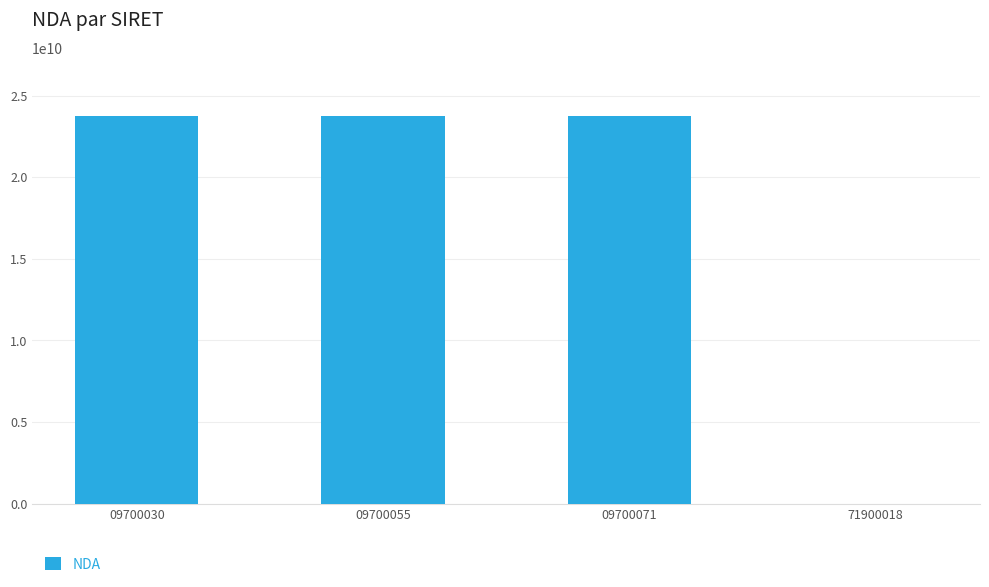

Reading left to right, what are all the values shown in this chart?

23760536876	23760536876	23760536876	0